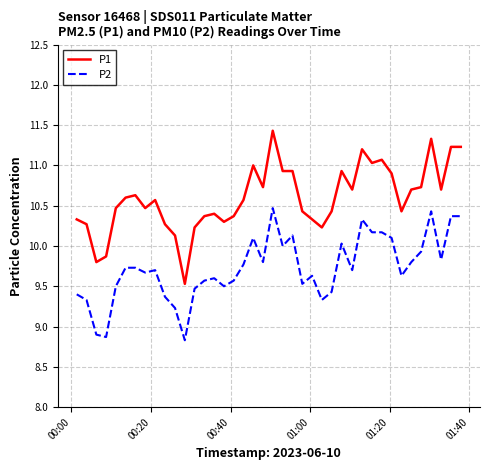

Which series has the largest range (max minus min)?

P1